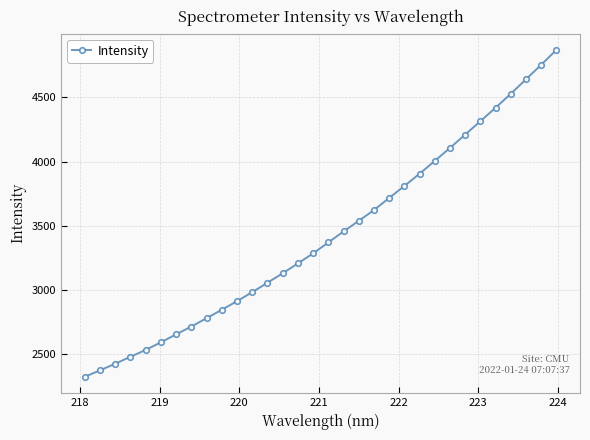

True or false: there are more than 2 points higher than both neighbors.

False